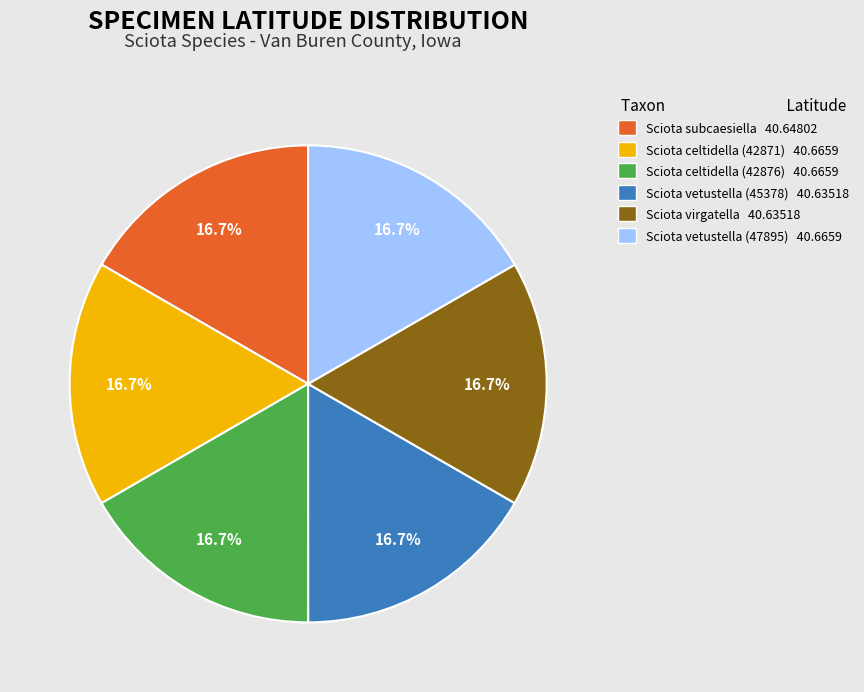

How many segments does this pie chart have?

6